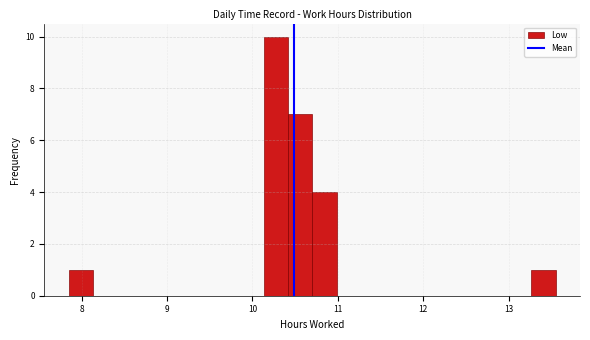

Read against the x-axis, roughly where is the centre of the tallest bar?

10.3